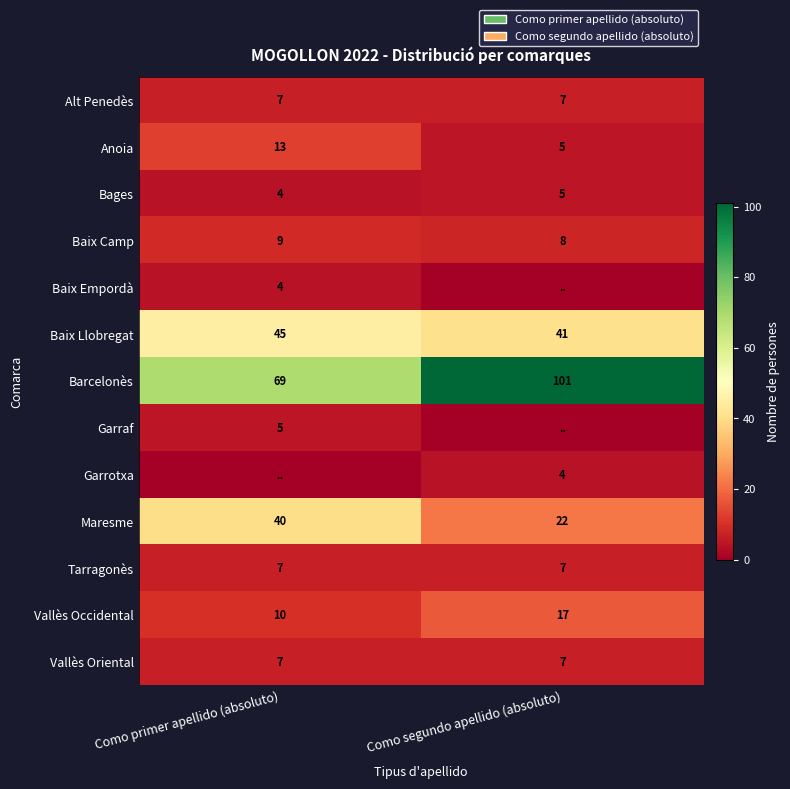

Rank the categories by Bages value from highest to lowest.

Como segundo apellido (absoluto), Como primer apellido (absoluto)